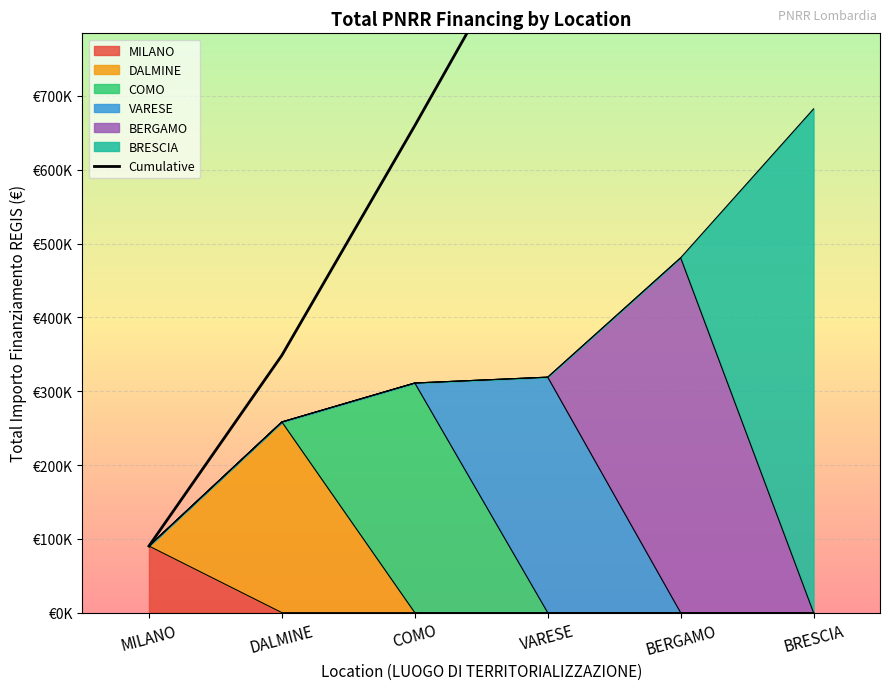

Is it true that the value at BRESCIA is 2142153.8?

True